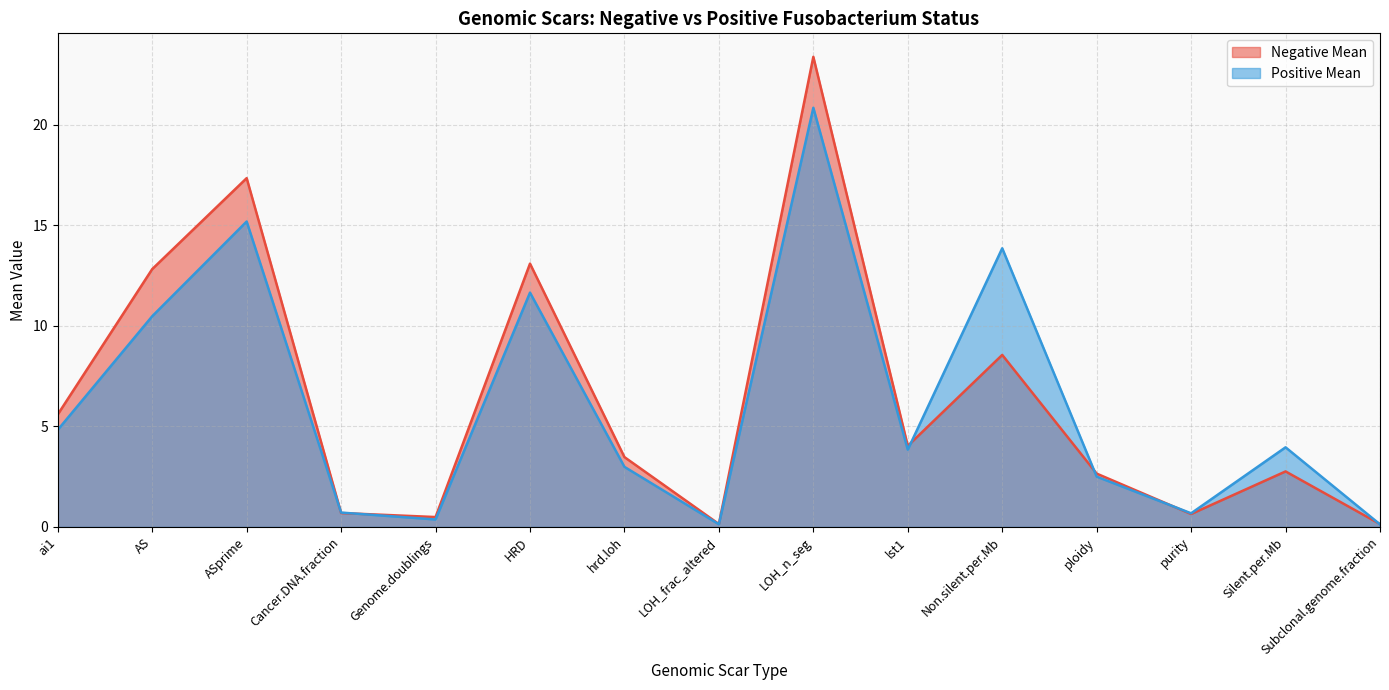

What are all the series names shown in the legend?

Negative Mean, Positive Mean